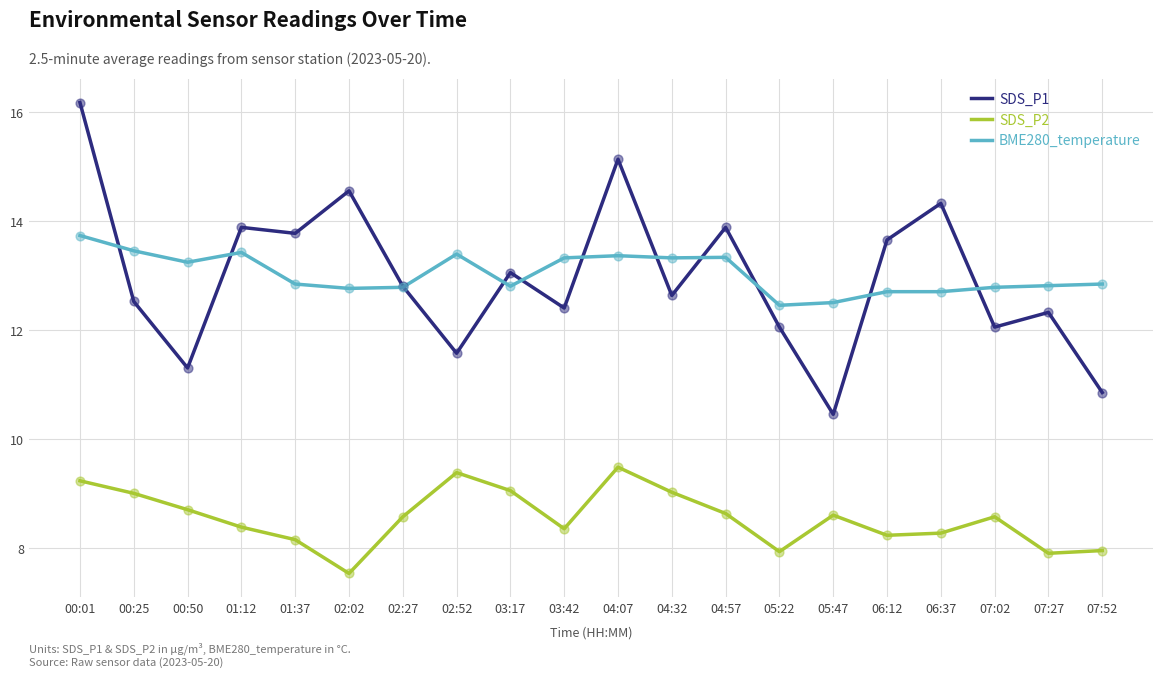

What is the total value across all series at 01:37?

34.8